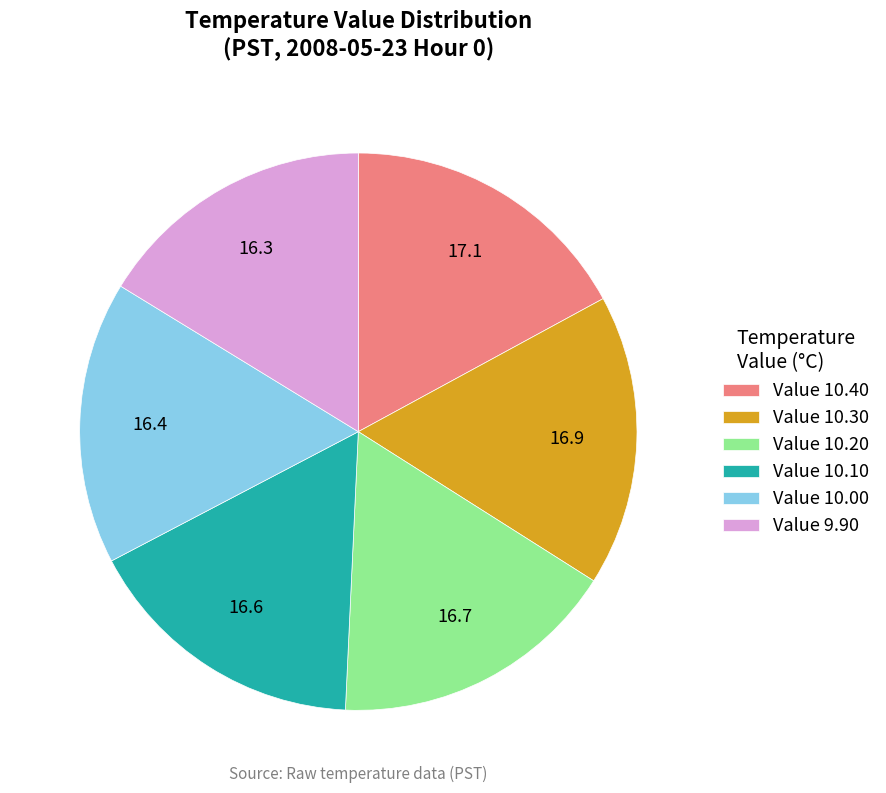

Does Value 10.40 account for over 50% of the chart?

No